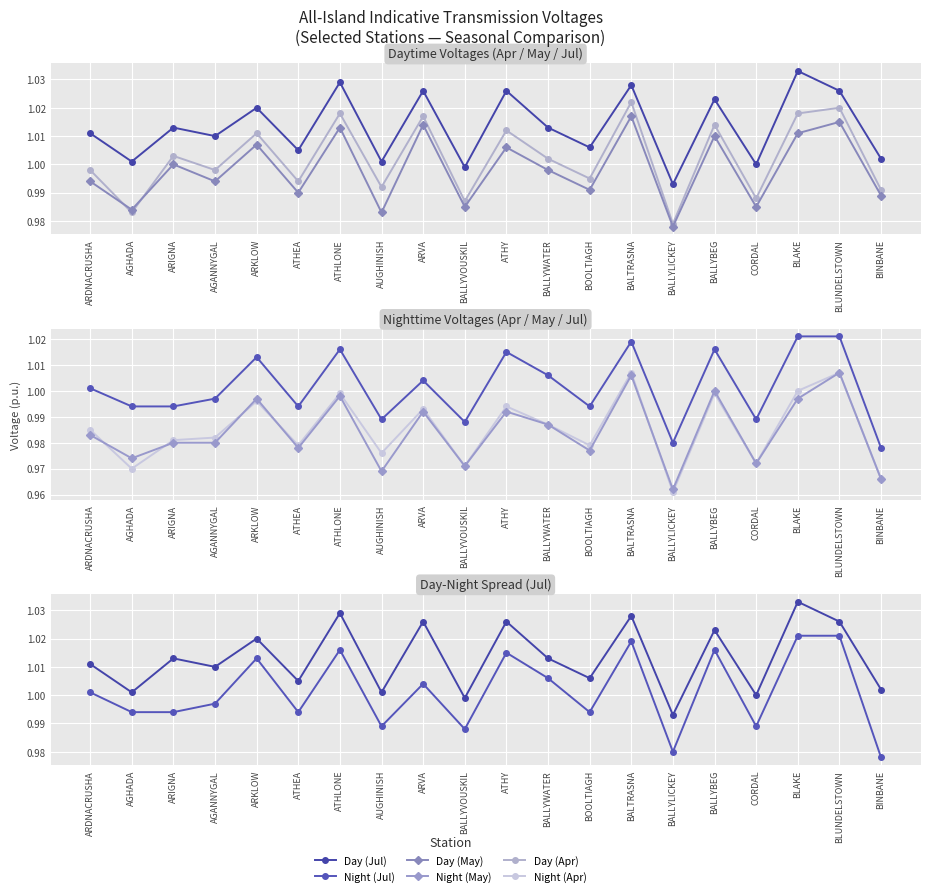

Between which two adjacent categories do Day (May) and Night (Jul) first intersect?

AGHADA and ARIGNA